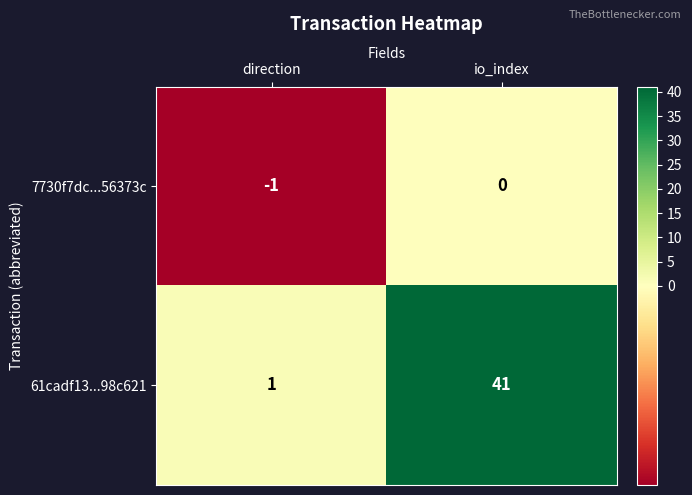

Reading left to right, transcribe all the data shown in this chart.

7730f7dc...56373c: -1	0
61cadf13...98c621: 1	41